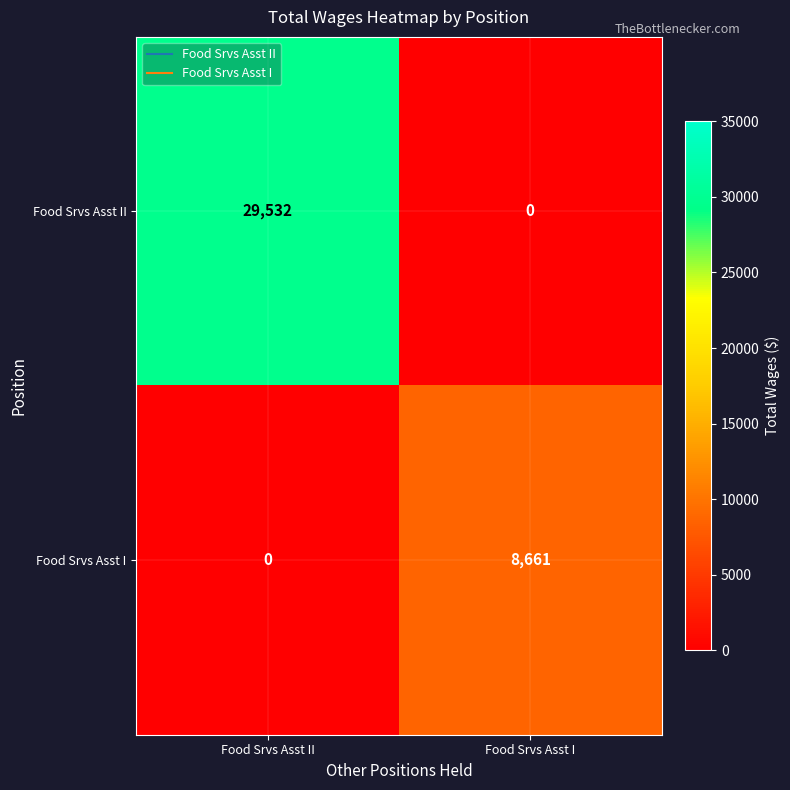

At Food Srvs Asst I, list the series in order from smallest to largest.

Food Srvs Asst II, Food Srvs Asst I